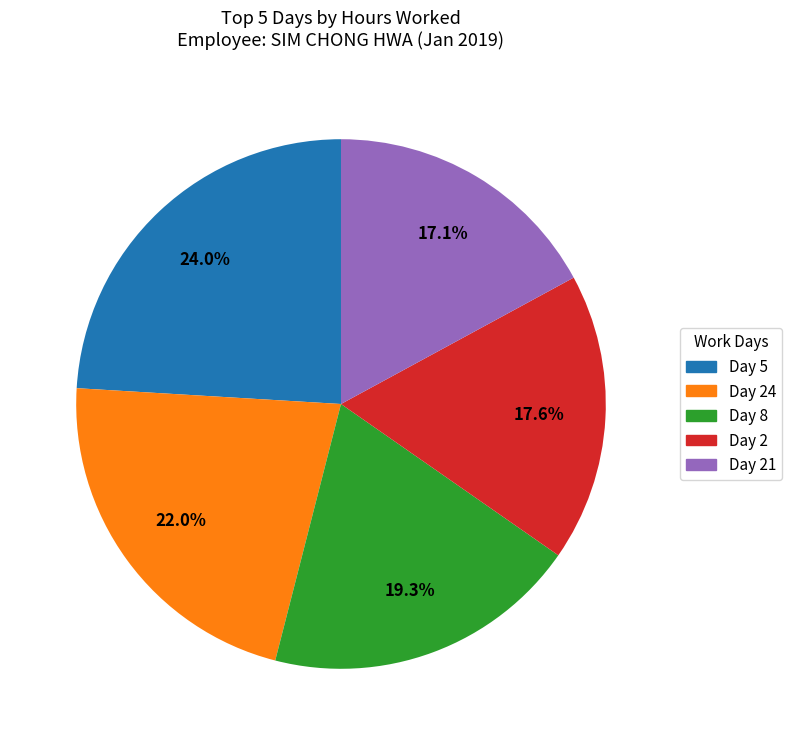

Does any single category account for the majority?

No